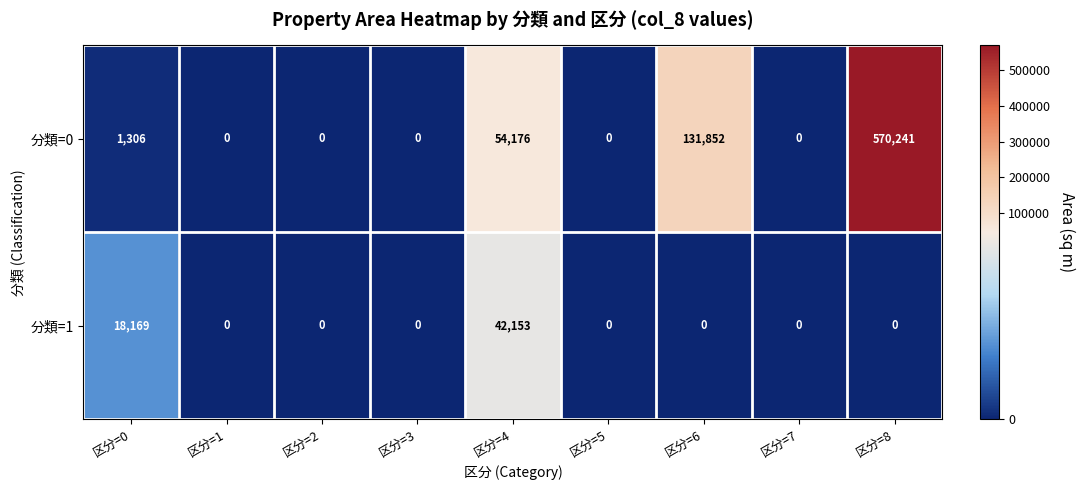

Which series has the largest total across all categories?

分類=0